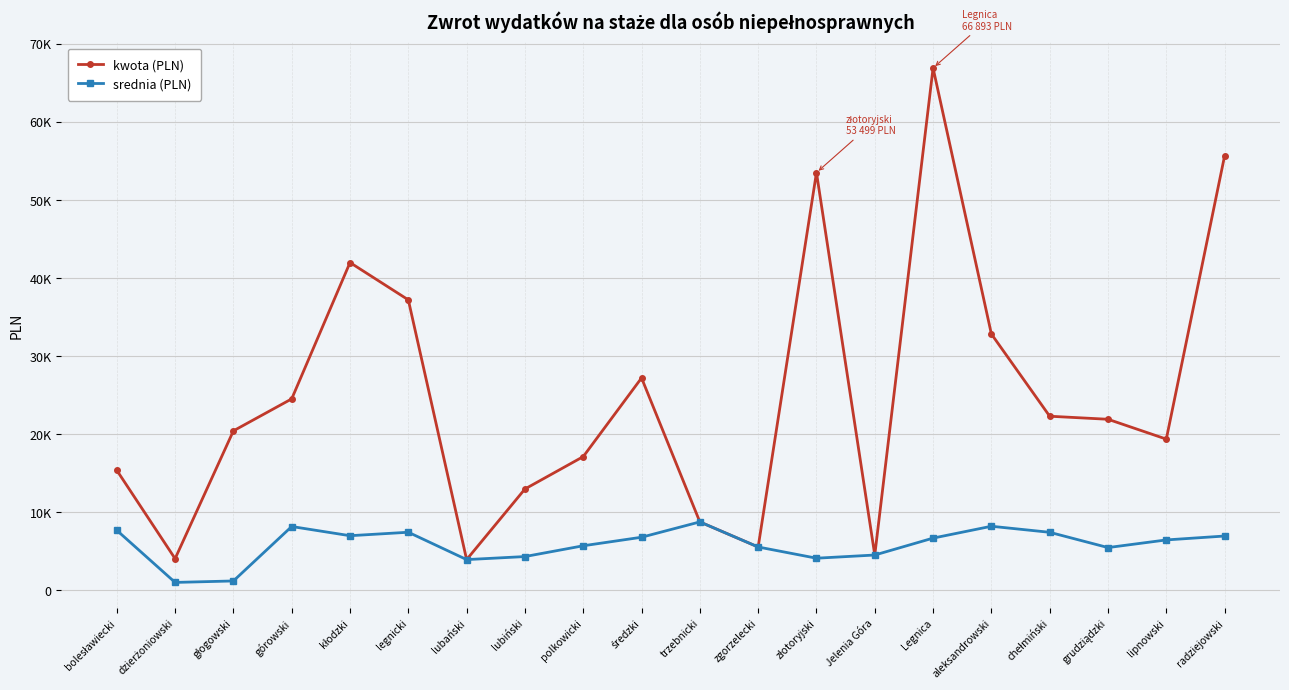

The value of srednia (PLN) at polkowicki is 5708.3. True or false?

True